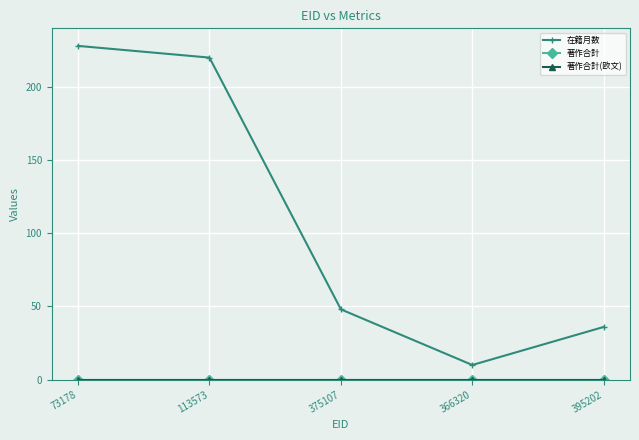

Where is the first local minimum for 在籍月数?

366320